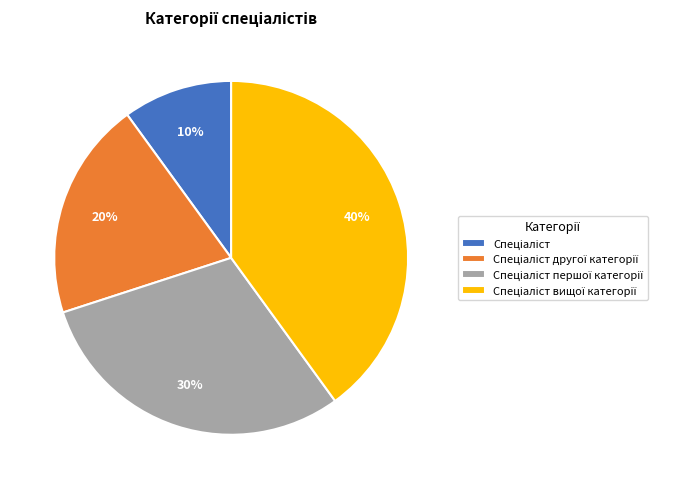

To the nearest percent, what is the average slice percentage?

25%